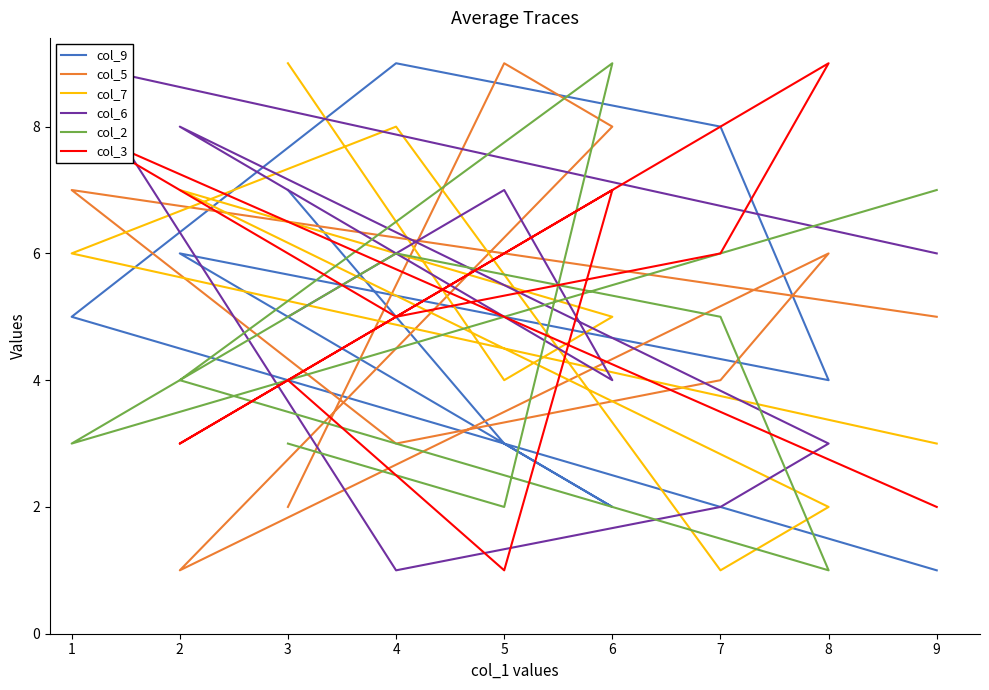

Reading left to right, what are all the values shown in this chart?

col_9: 7	3	2	6	4	8	9	5	1
col_5: 2	9	8	1	6	4	3	7	5
col_7: 9	4	5	7	2	1	8	6	3
col_6: 5	7	4	8	3	2	1	9	6
col_2: 3	2	9	4	1	5	6	3	7
col_3: 4	1	7	3	9	6	5	8	2